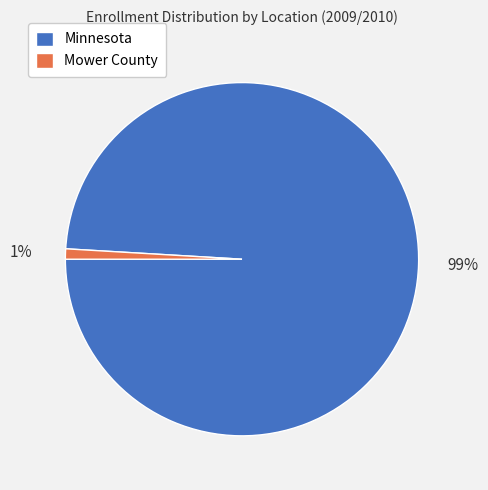

Count the number of slices in the pie.

2